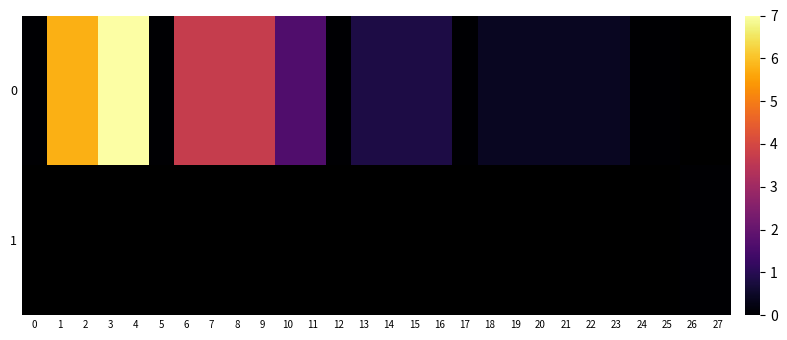

Where is 0 nearest to the value 3?

6